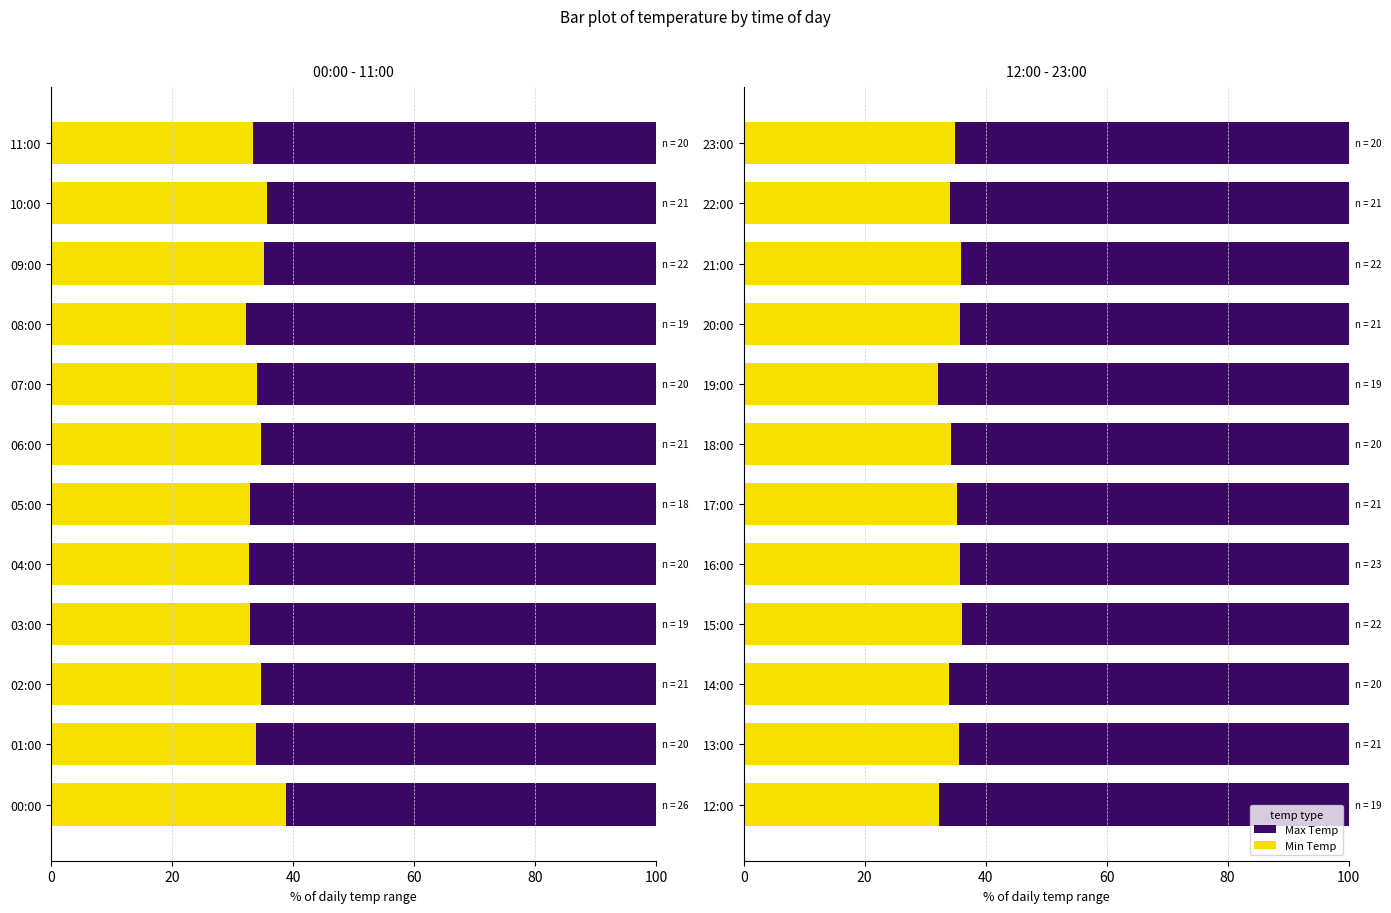

How many data points does each series have?

12